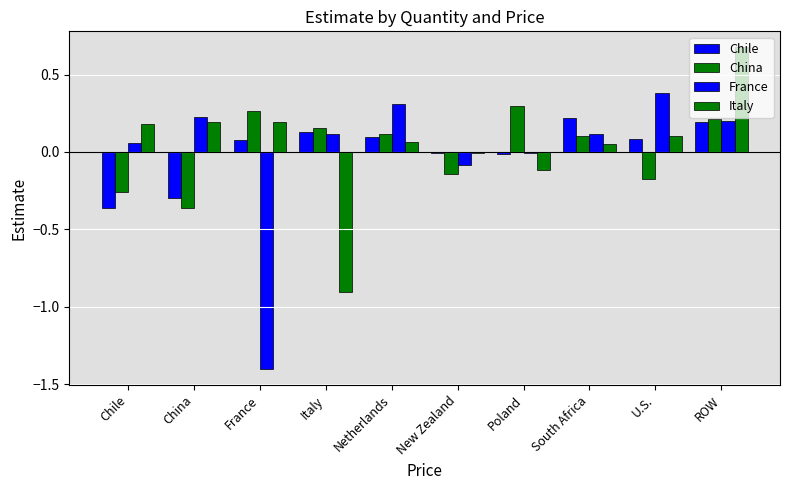

What is the maximum value shown in the chart?

0.7